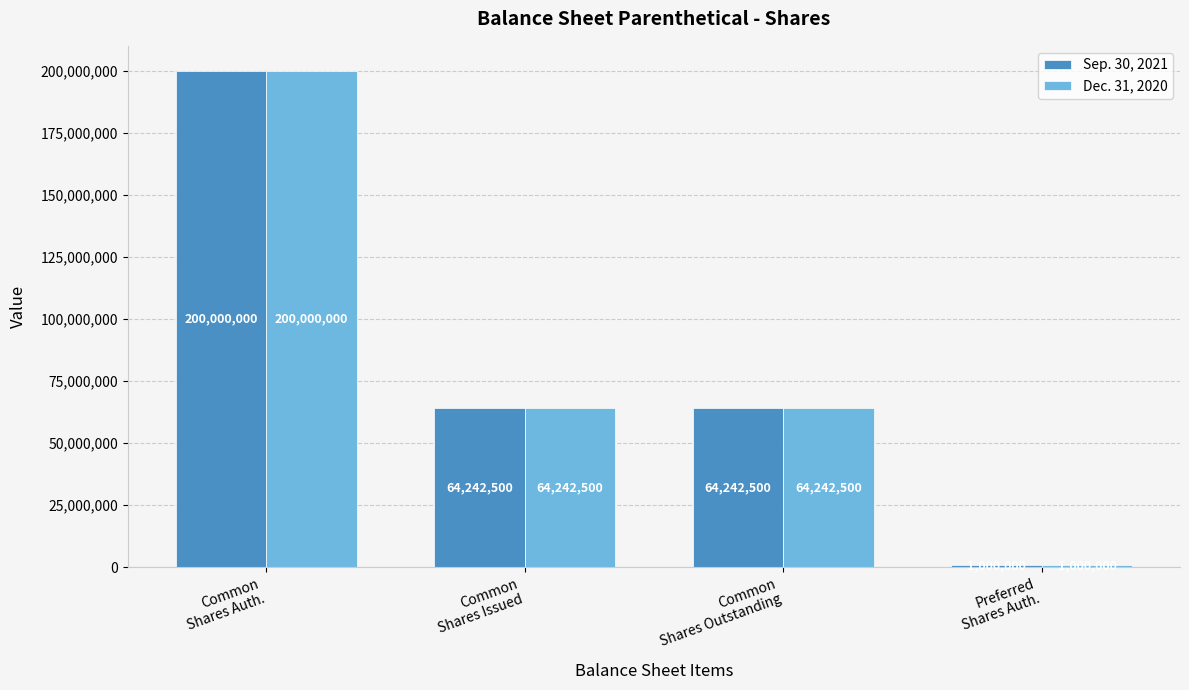

How many distinct data groups are displayed?

2